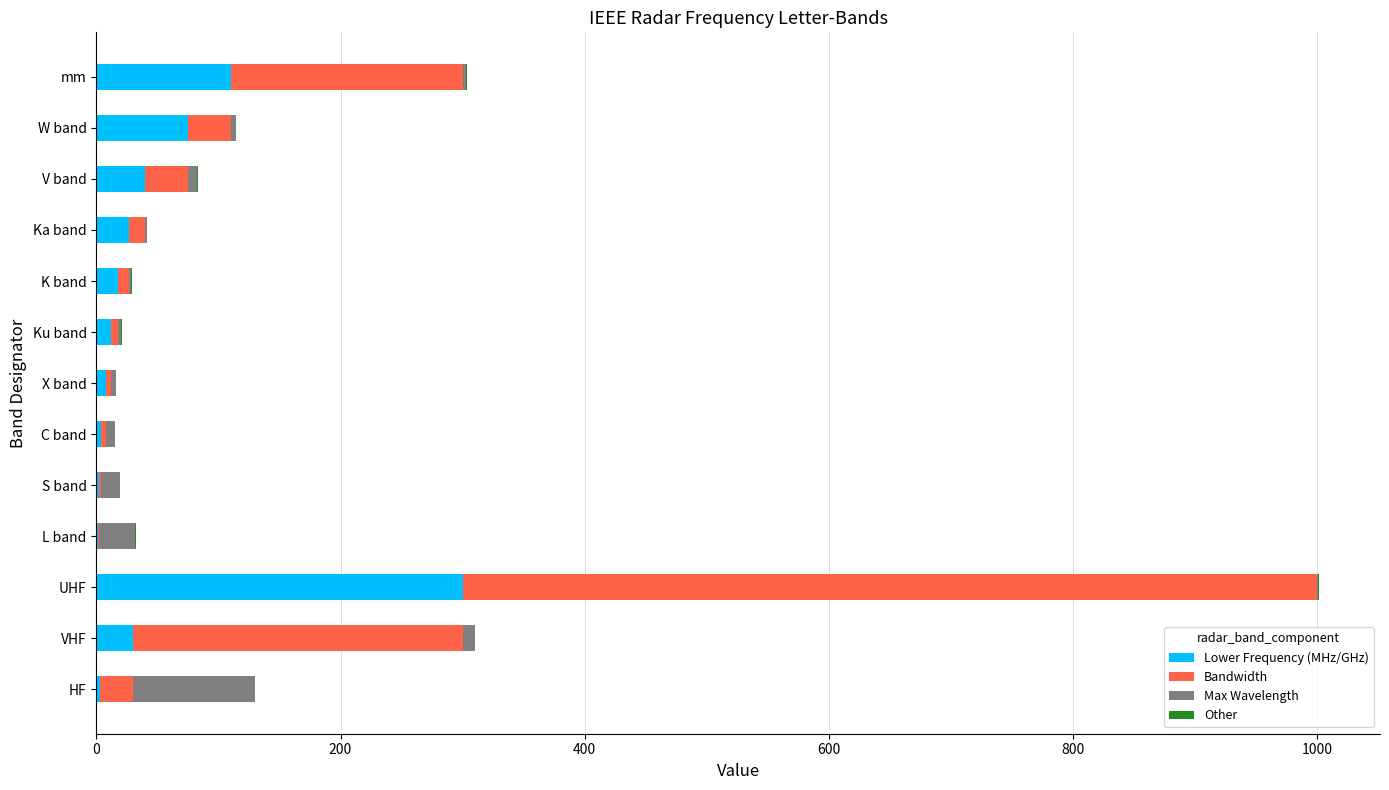

At which label is Lower Frequency (MHz/GHz) closest to 150?

mm